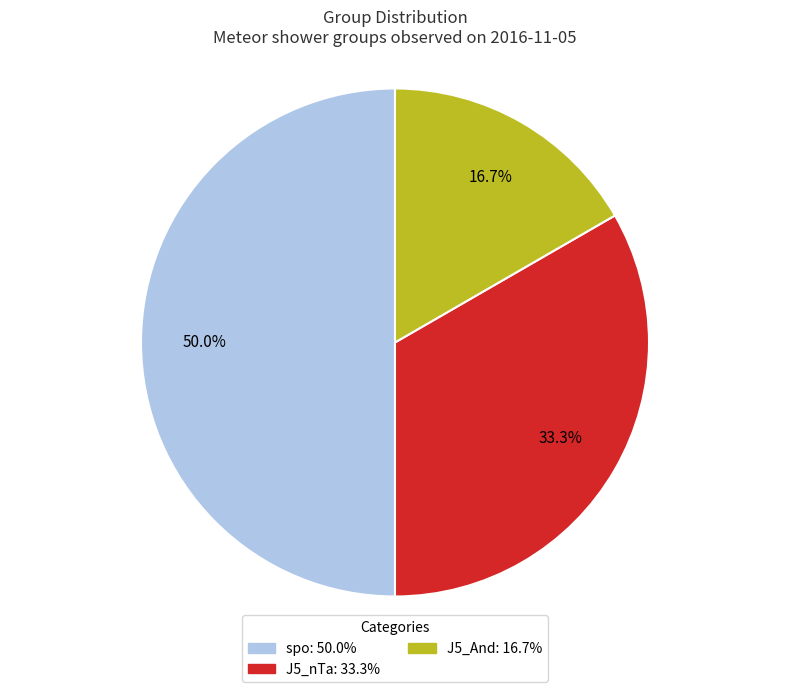

Approximately how many times larger is the value at spo compared to J5_And?

3.0